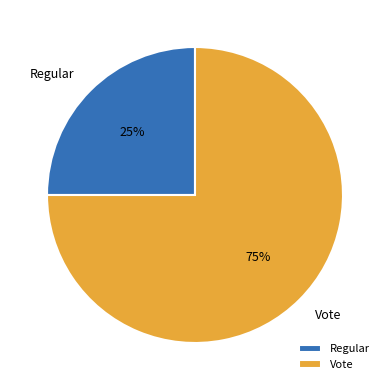

What is the ratio of the value at Vote to the value at Regular?

3.0